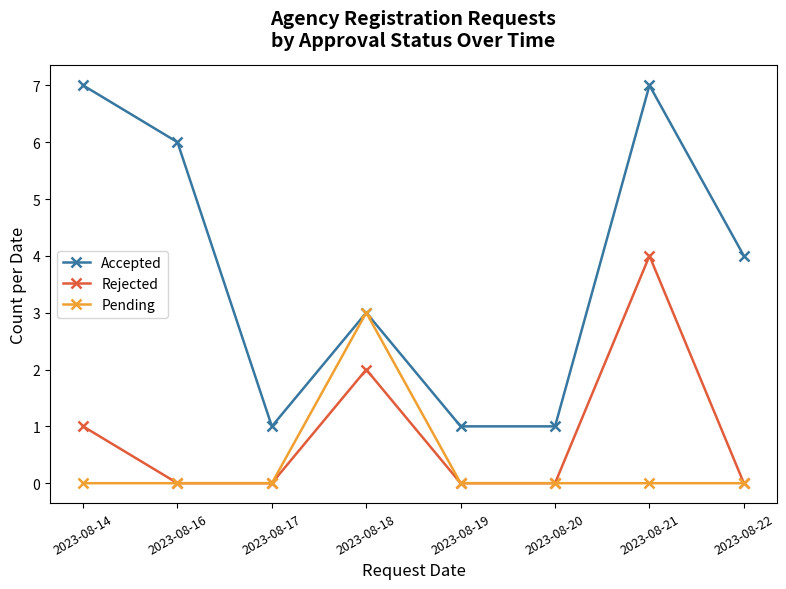

Does the chart display data point markers on the line(s)?

Yes